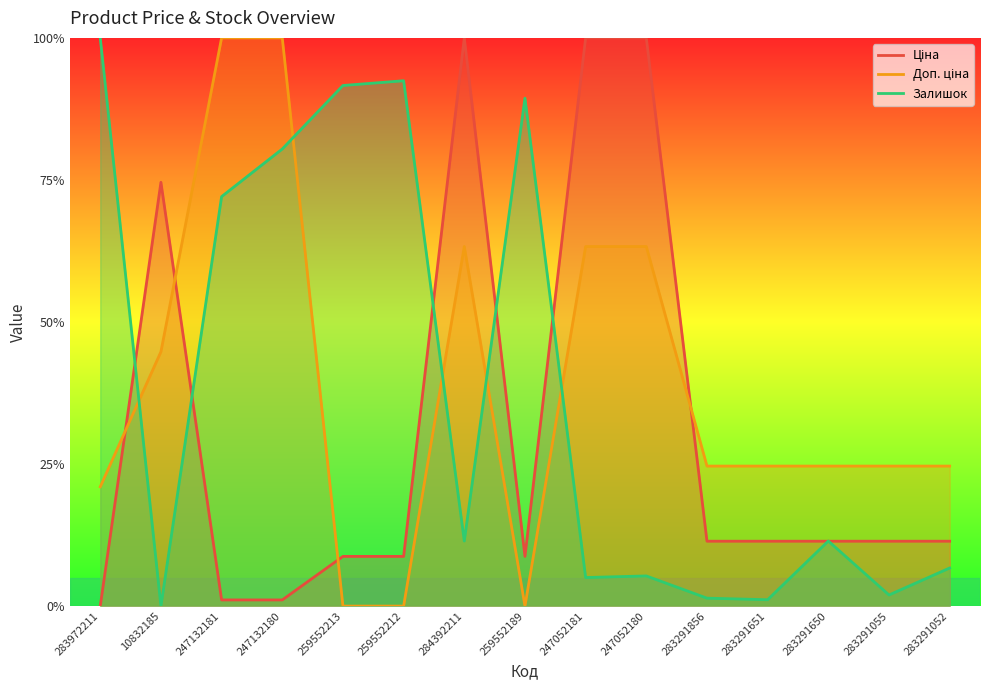

Where is Ціна nearest to the value 0?

283972211